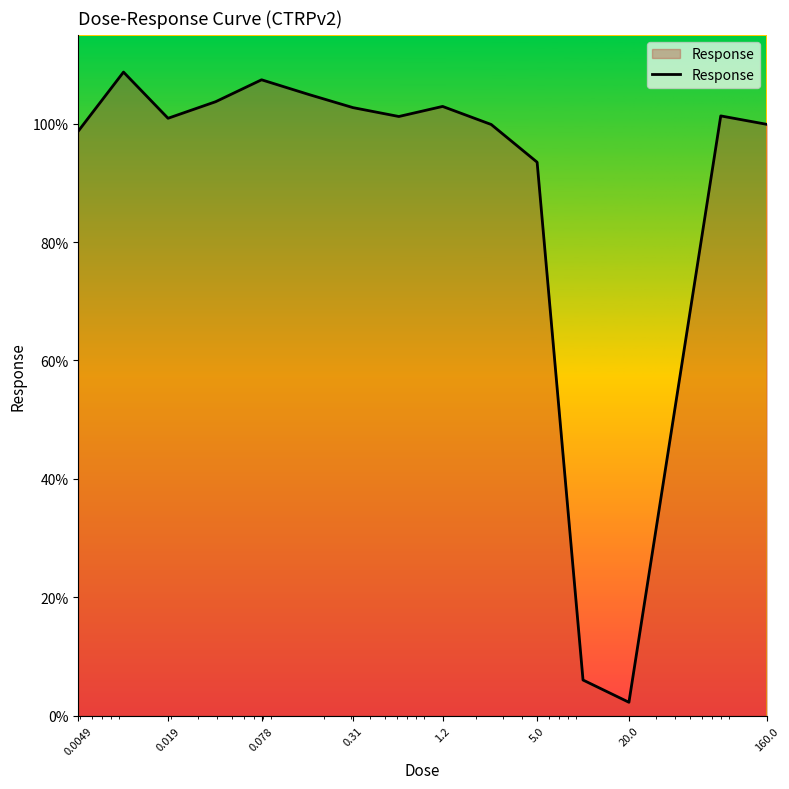

What is the difference between the maximum and minimum values?

106.4